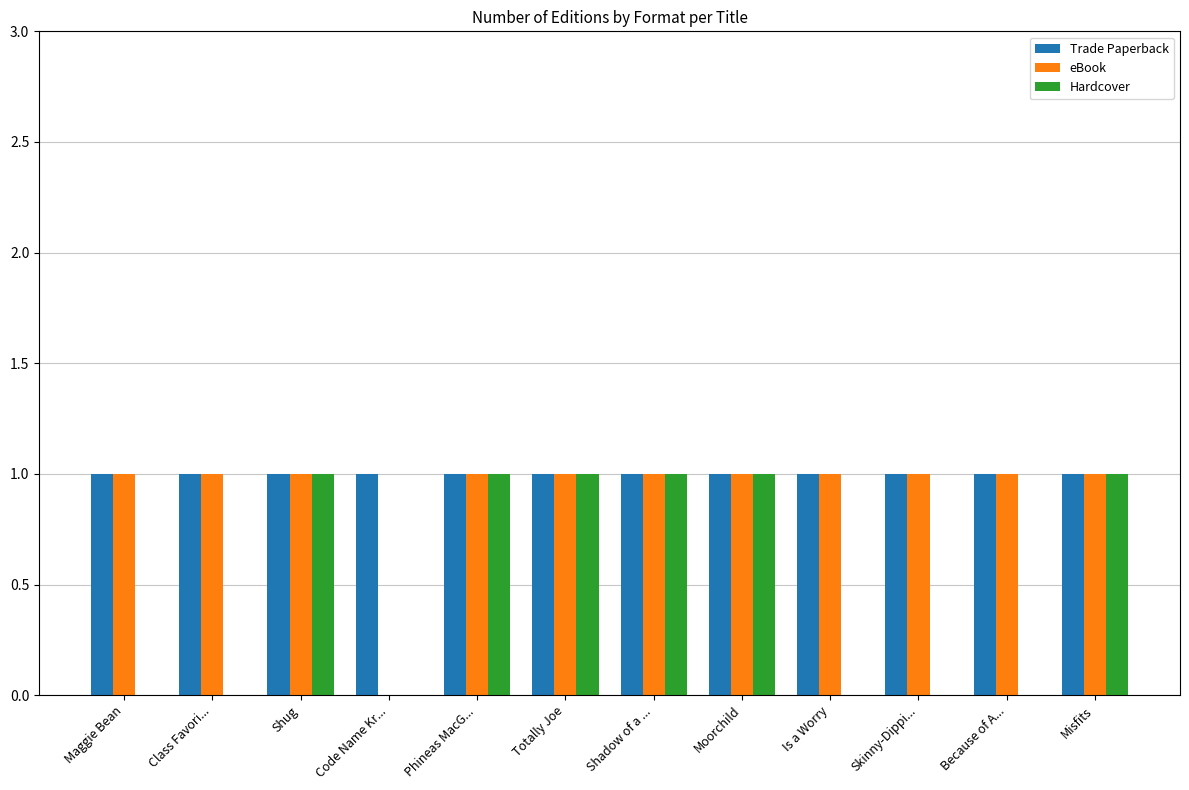

Reading right to left, list all the values displayed in this chart.

Trade Paperback: 1	1	1	1	1	1	1	1	1	1	1	1
eBook: 1	1	1	1	1	1	1	1	0	1	1	1
Hardcover: 1	0	0	0	1	1	1	1	0	1	0	0